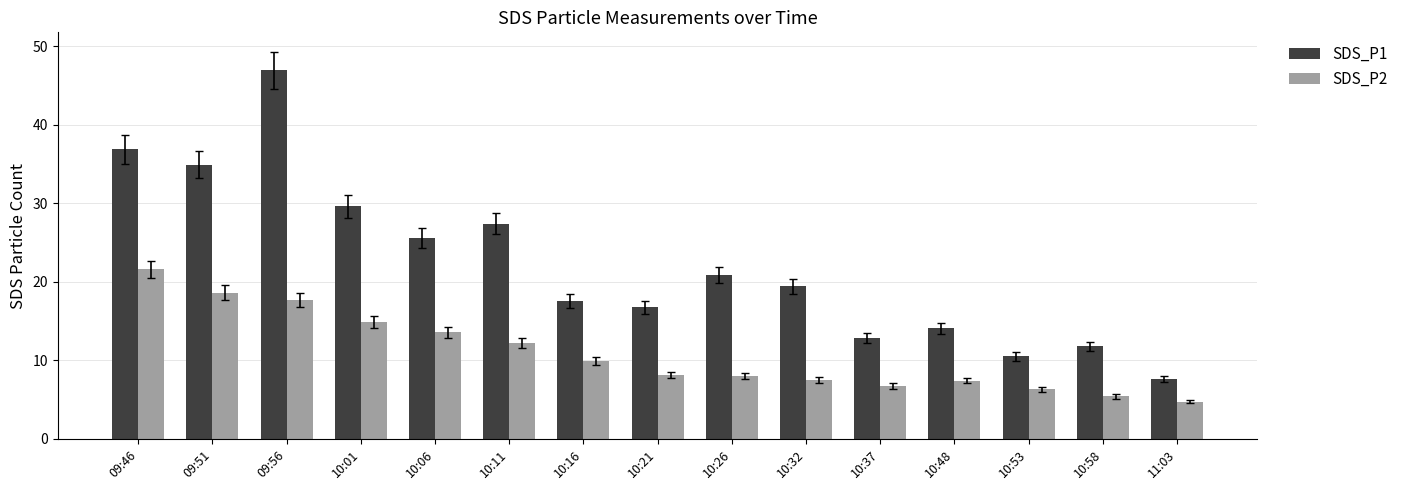

Between 10:48 and 10:53, which series saw the biggest shift?

SDS_P1